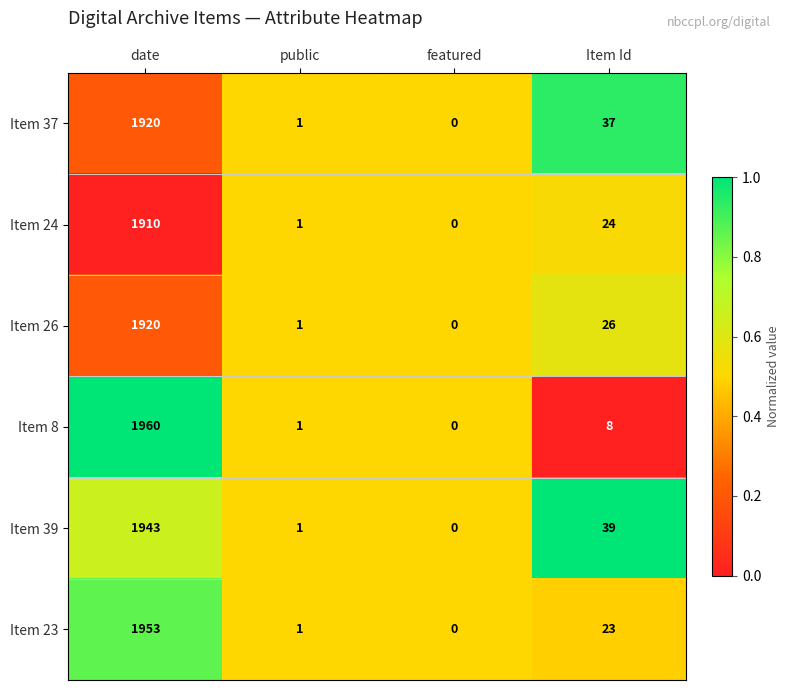

What is the sum of the Item 37 values at date and public?

1921